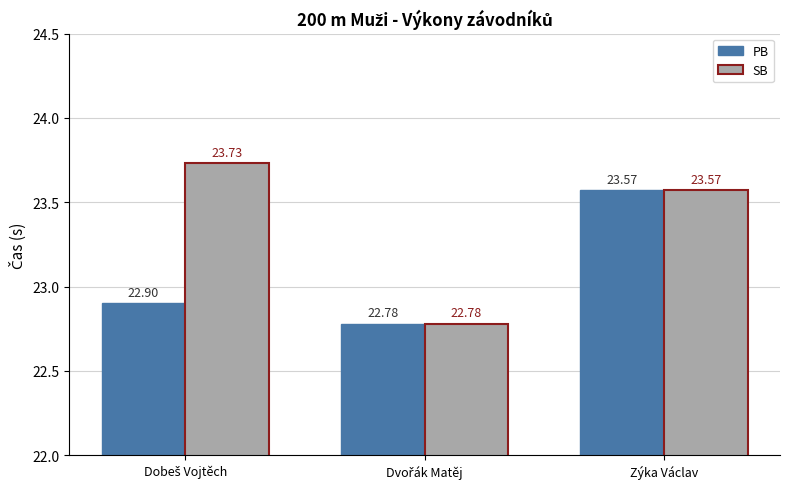

How many bars are there in each group?

2